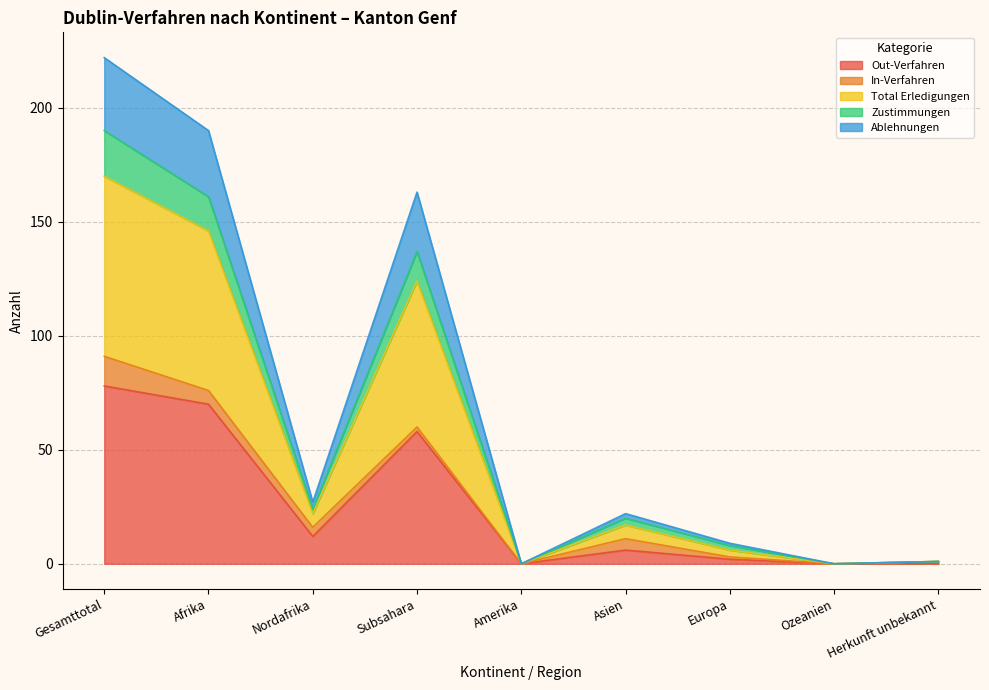

Between Afrika and Gesamttotal, which is larger?

Gesamttotal